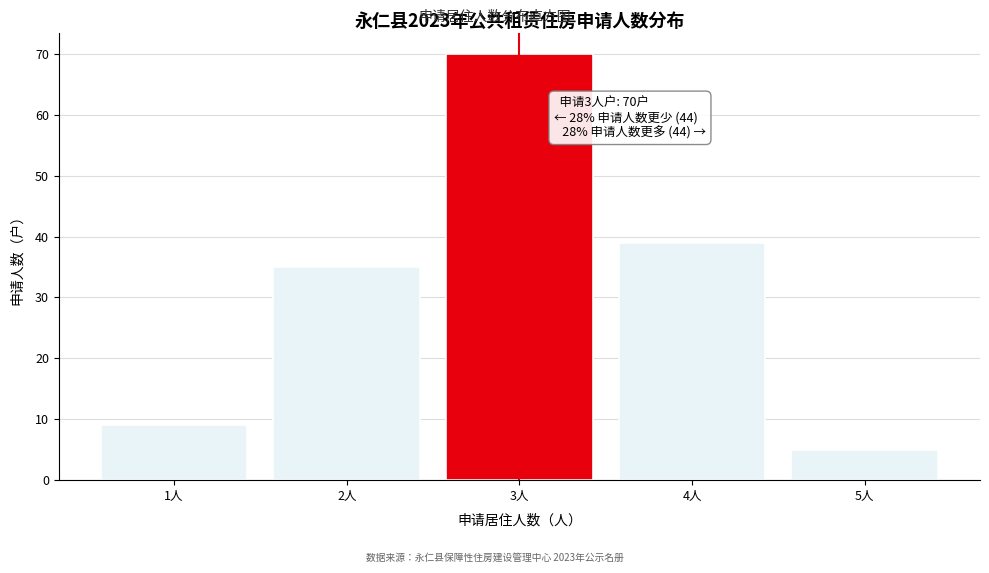

Reading left to right, list all the values displayed in this chart.

9	35	70	39	5